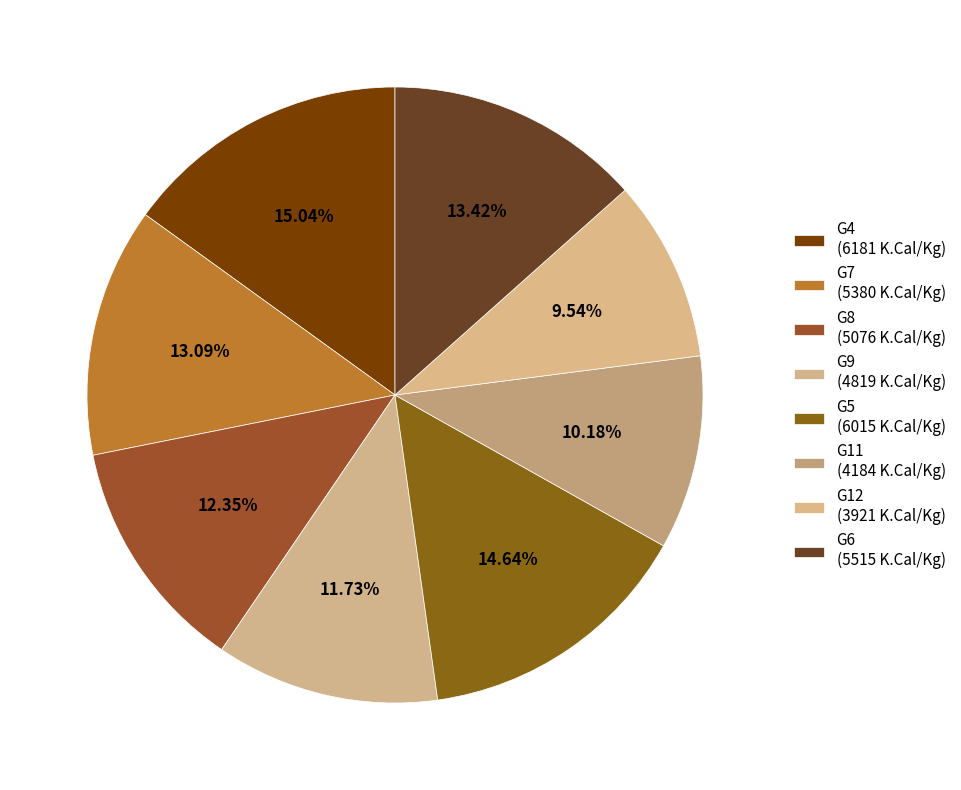

Which slice is the smallest?

G12